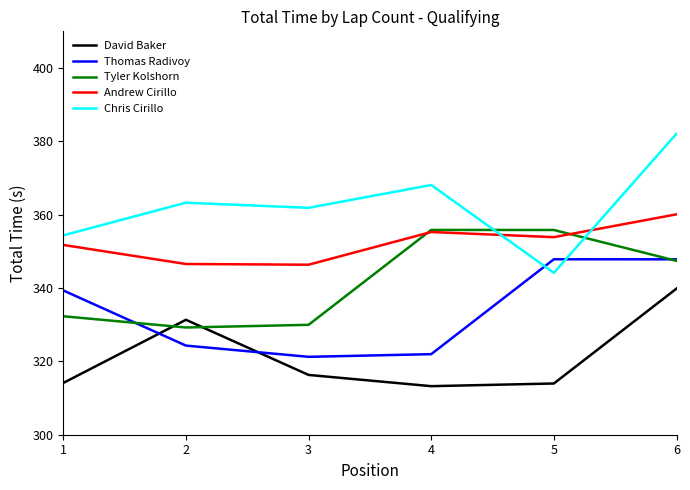

What is the smallest value displayed?

313.2